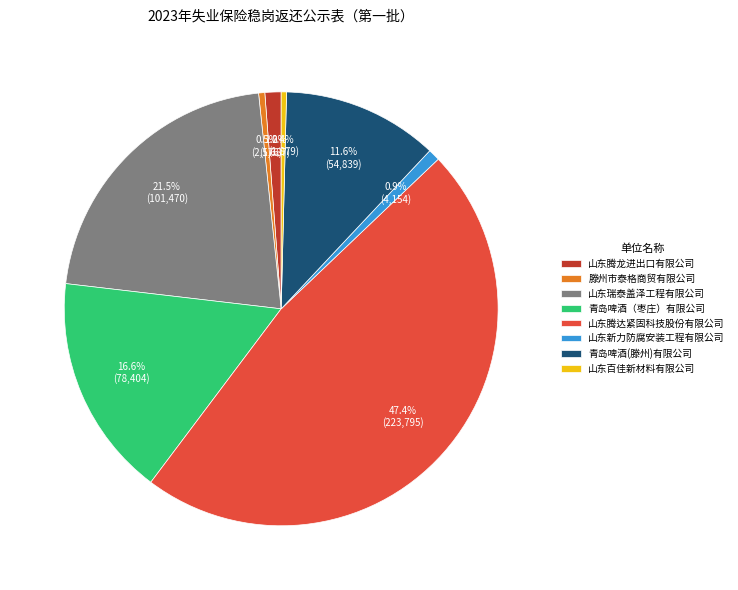

Is 山东新力防腐安装工程有限公司 the majority of the pie?

No